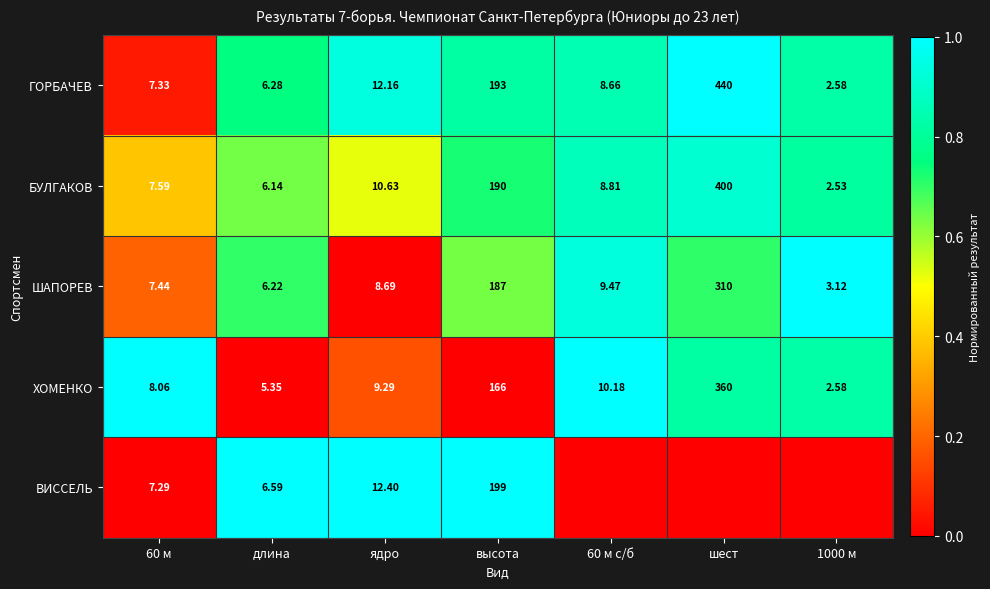

Rank the series at 60 м from highest to lowest value.

ХОМЕНКО, БУЛГАКОВ, ШАПОРЕВ, ГОРБАЧЕВ, ВИССЕЛЬ